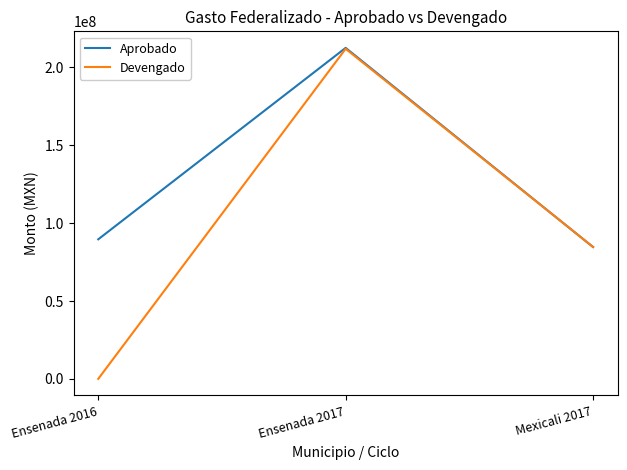

Which series changed the most between Ensenada 2016 and Mexicali 2017?

Devengado